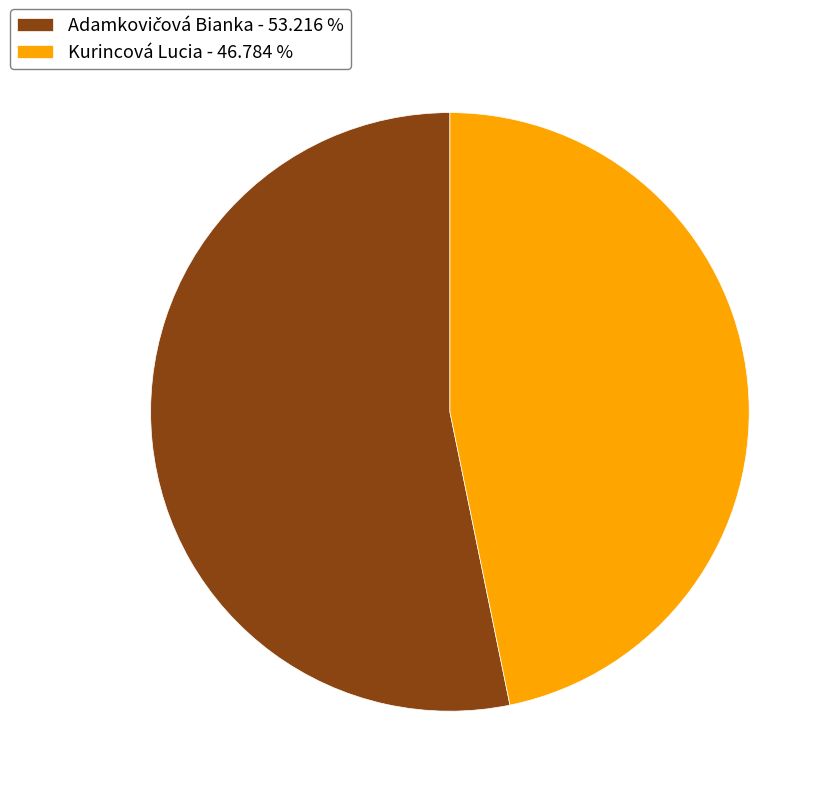

How many slices are in this pie chart?

2